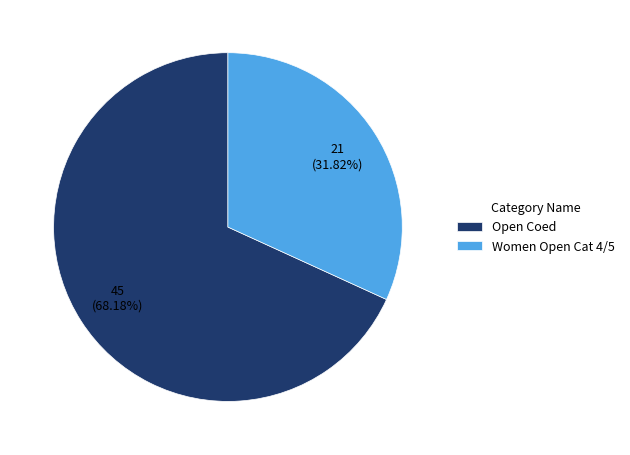

Is it true that Open Coed is 68% of the pie?

True